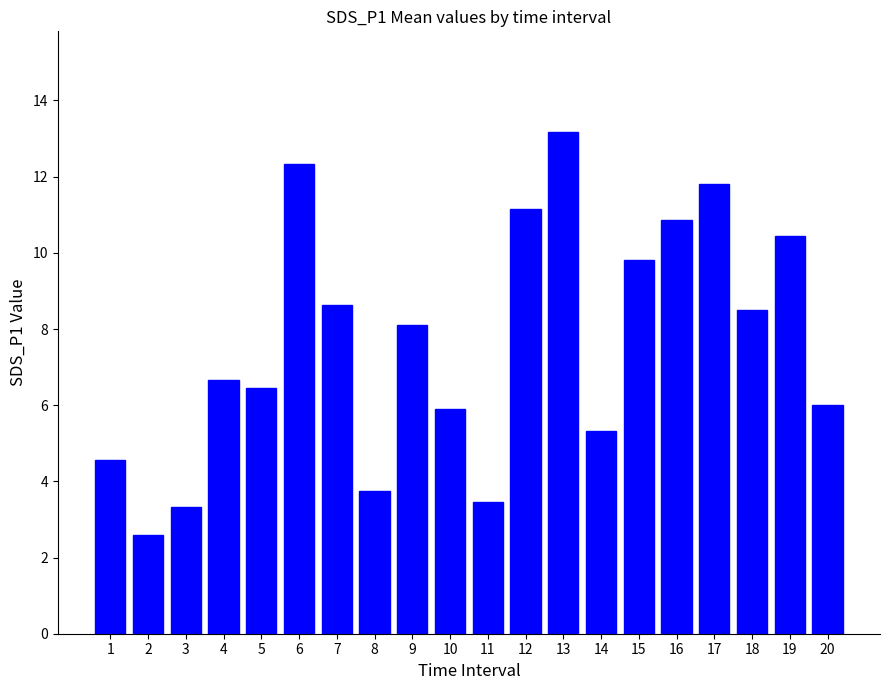

What is the difference between the second highest and minimum values?

9.7